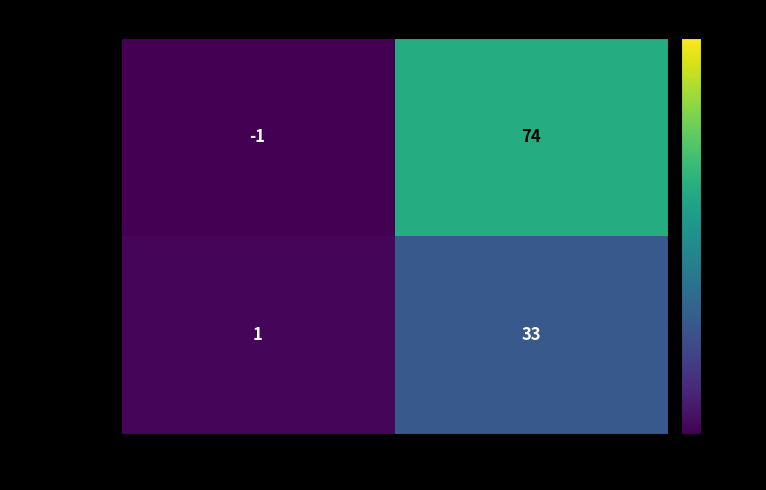

What is the total value across all series at io_index?

107